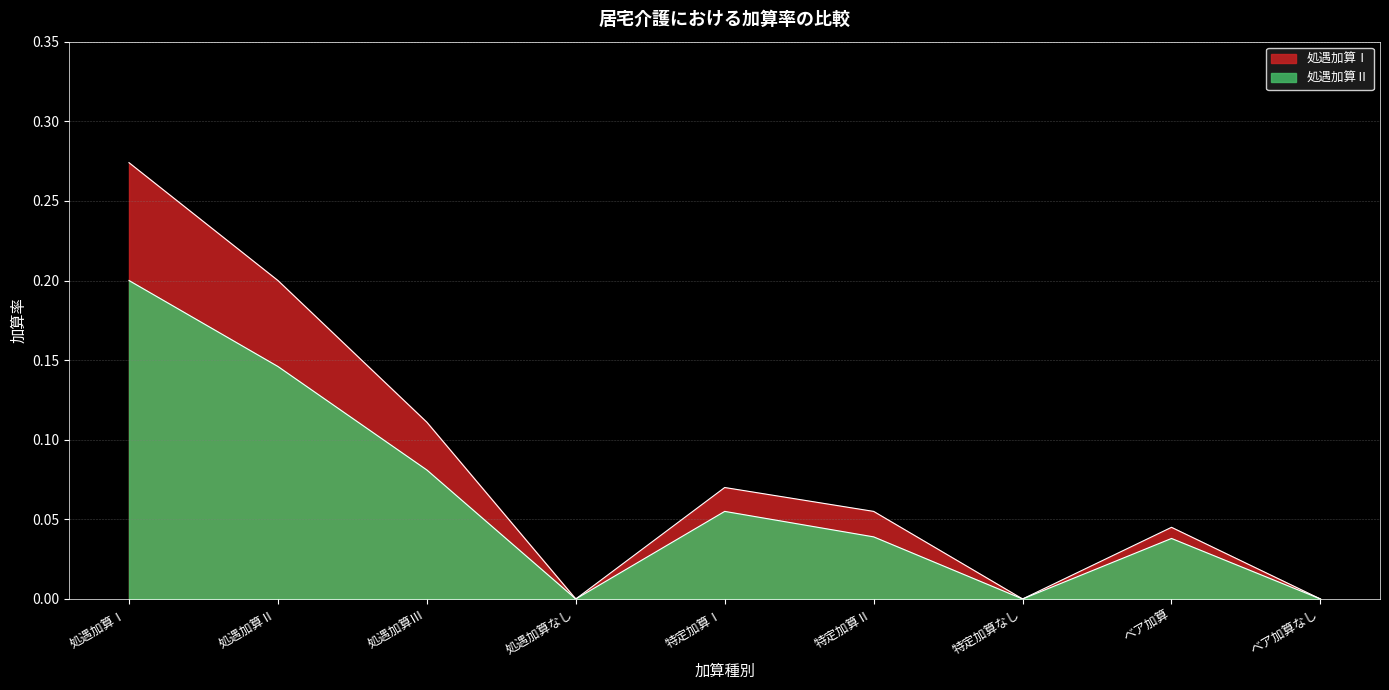

At which category does the chart reach its minimum across all series?

処遇加算なし